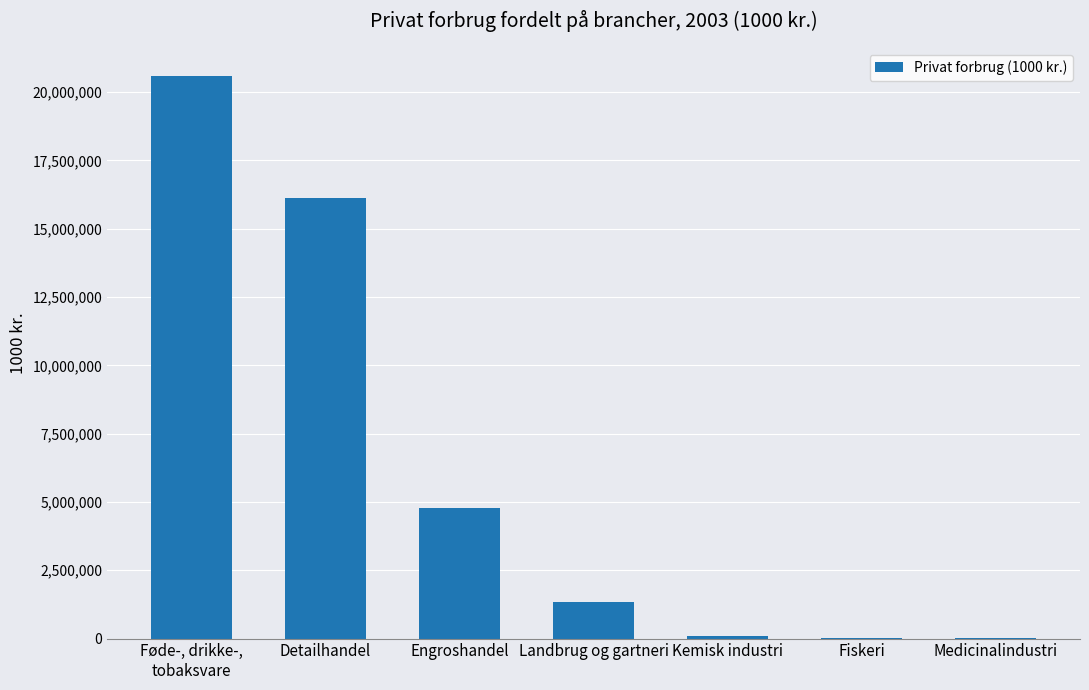

Which has a higher value, Engroshandel or Detailhandel?

Detailhandel